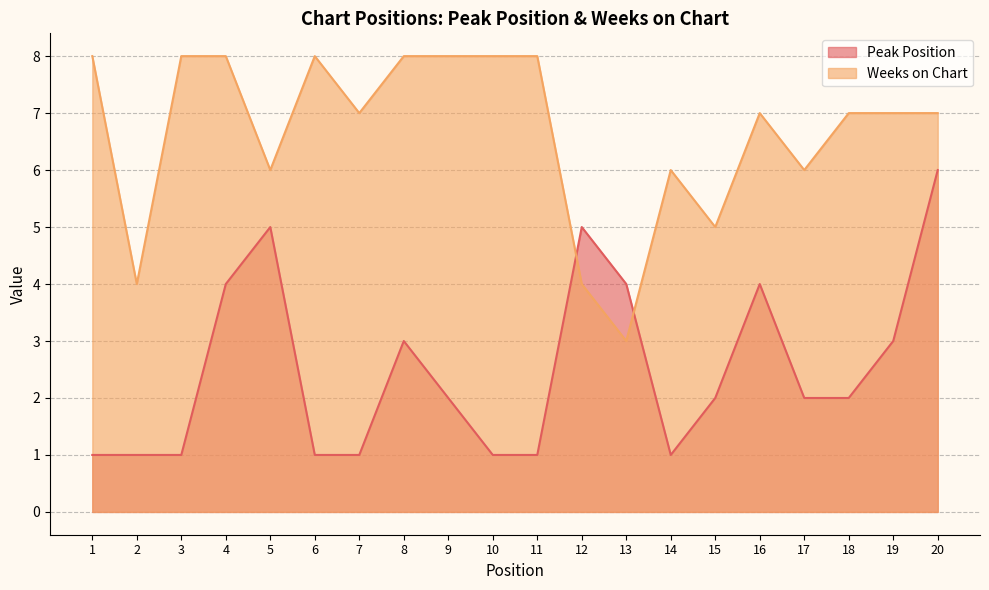

What is the total value across all series at 12?

9